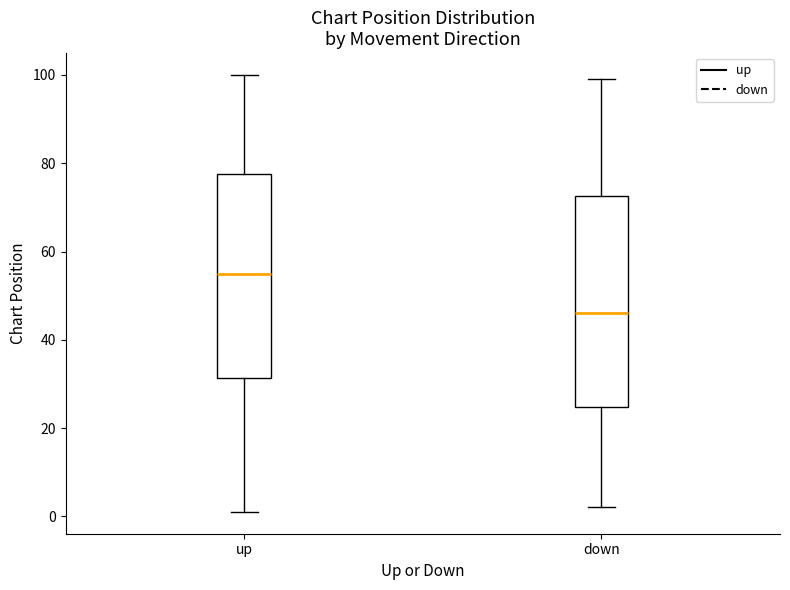

Reading left to right, transcribe this box plot: for each box, give where its median line is, the range the box spans, and where its two whiskers end, as read against the y-axis. The values are not printed on the chart, so give them approximately, as read against the axis.

up: median 56, box 32 to 78, whiskers 2 to 100
down: median 46, box 24 to 72, whiskers 2 to 100